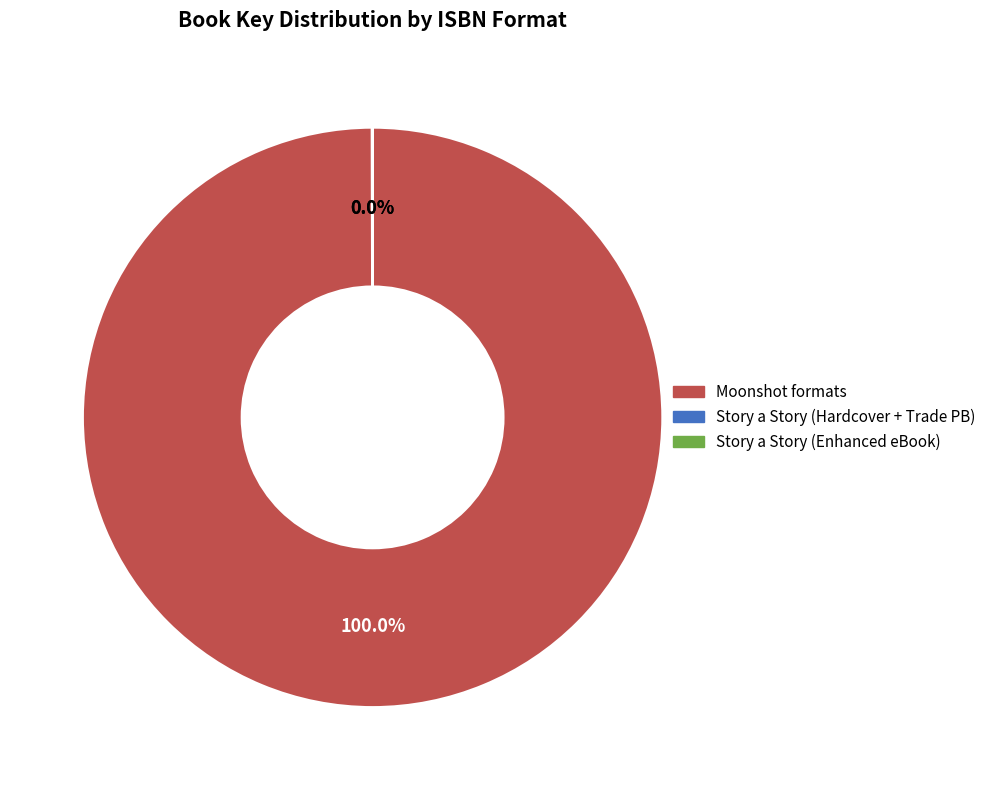

Which category has the biggest portion of the pie?

Moonshot formats